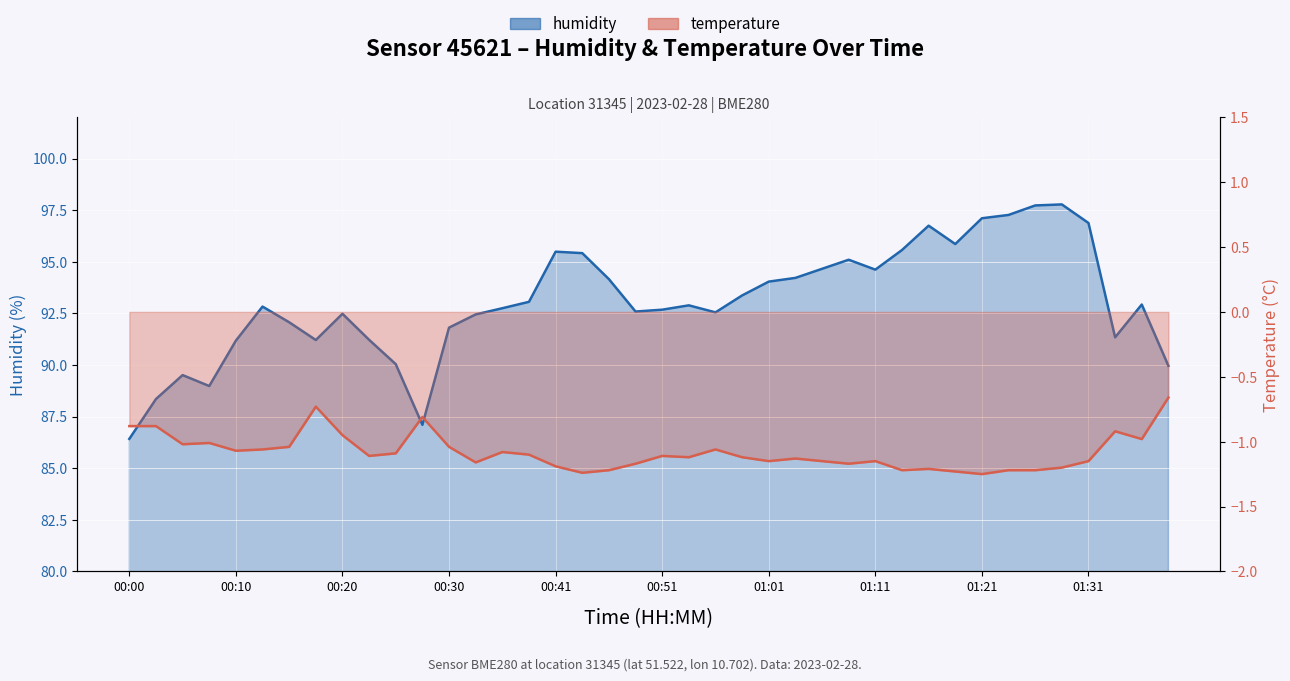

Where does the temperature series first go above -1?

00:00